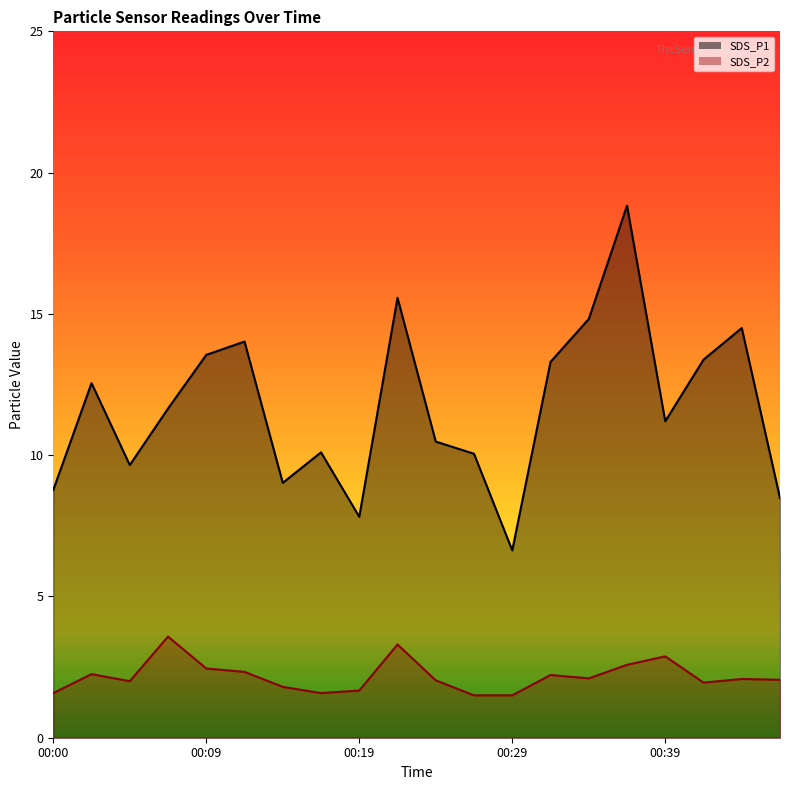

What is the difference between the maximum and minimum values in the SDS_P1 series?

12.2